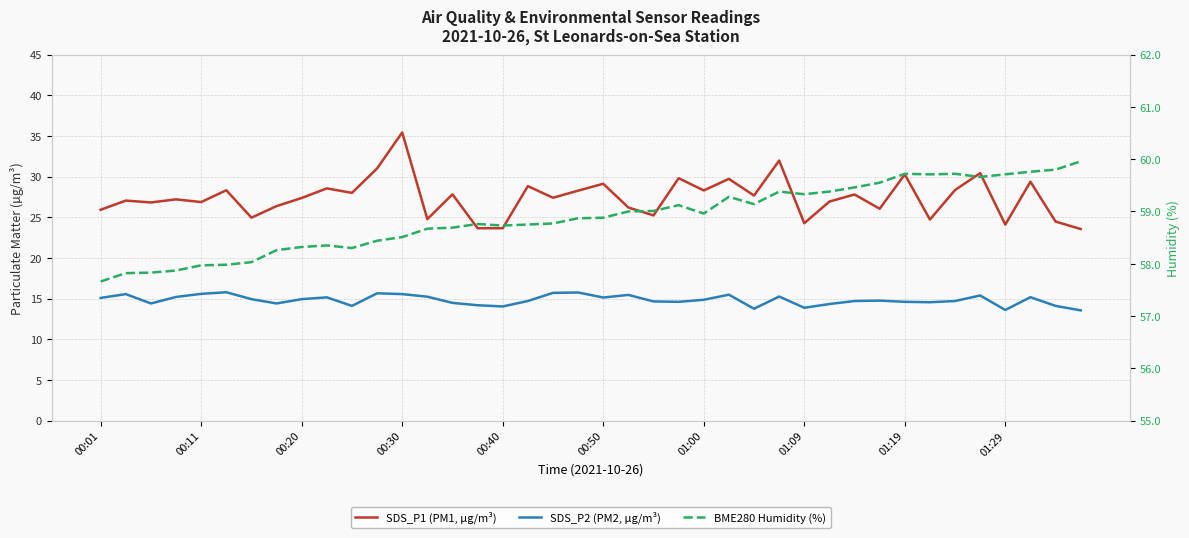

Between 36 and 25, which is larger?

25